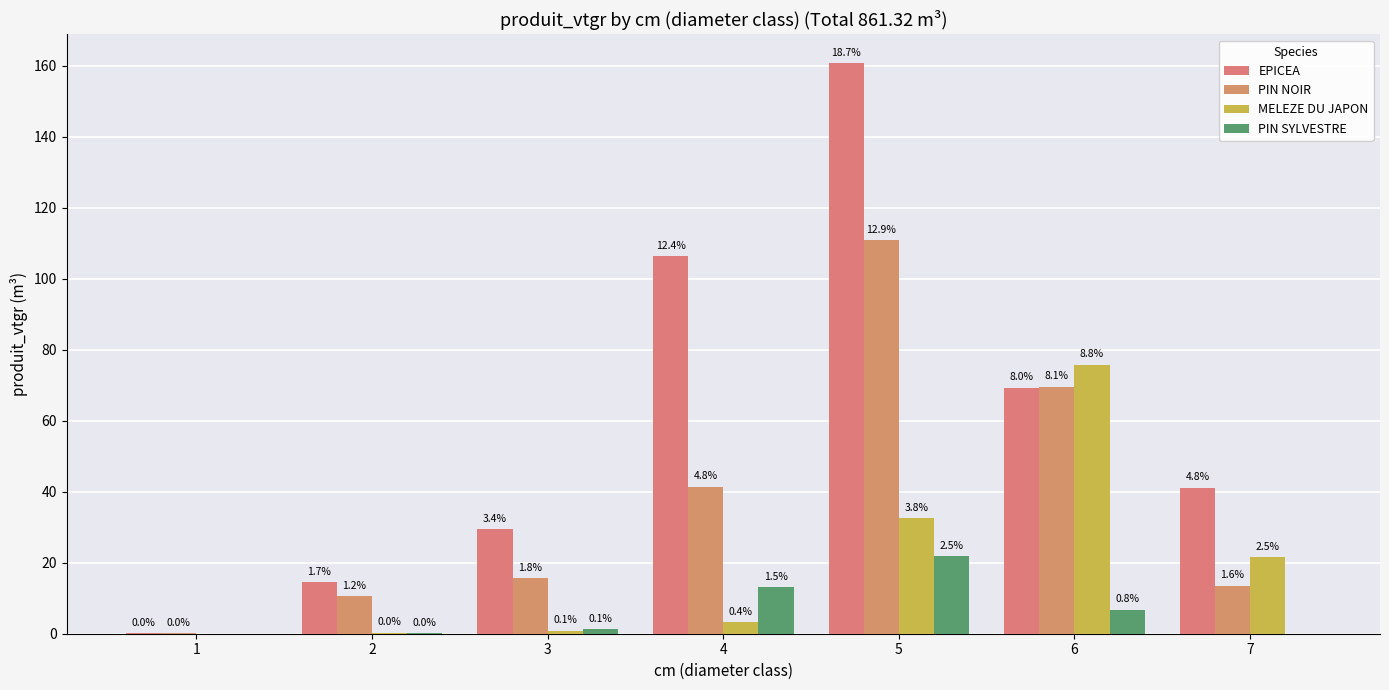

Reading left to right, list all the values displayed in this chart.

EPICEA: 1=0.2	2=14.6	3=29.4	4=106.4	5=160.8	6=69.3	7=41.1
PIN NOIR: 1=0.1	2=10.6	3=15.7	4=41.4	5=111.0	6=69.6	7=13.5
MELEZE DU JAPON: 1=0.0	2=0.3	3=0.8	4=3.3	5=32.6	6=75.8	7=21.5
PIN SYLVESTRE: 1=0.0	2=0.2	3=1.3	4=13.0	5=21.8	6=6.7	7=0.0